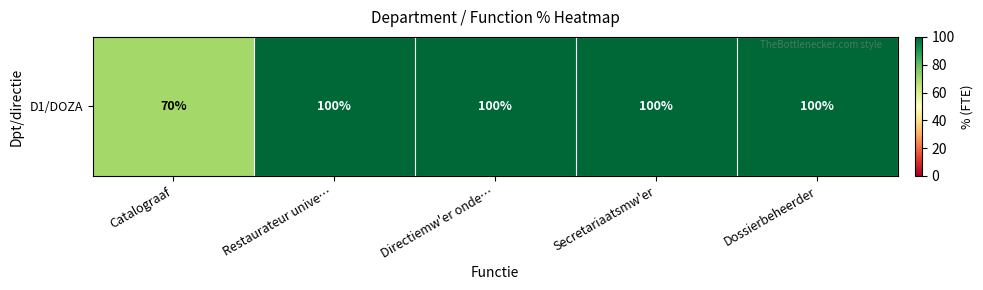

What is the difference between the second highest and minimum values?

30